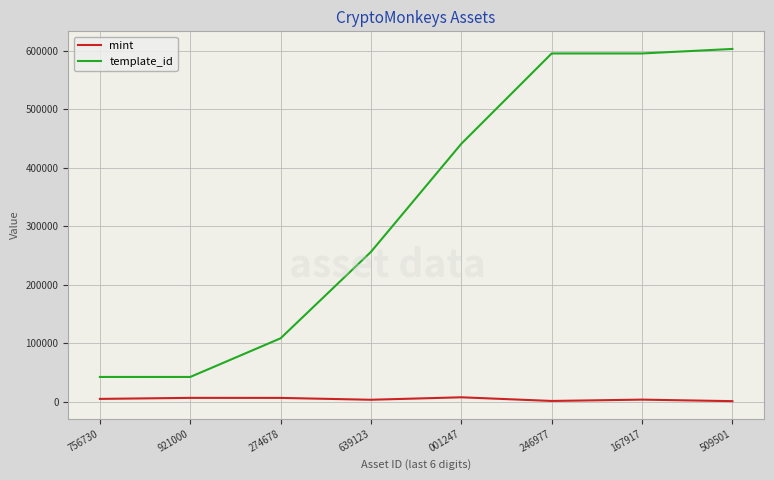

Rank the series by their average value, from lowest to highest.

mint, template_id